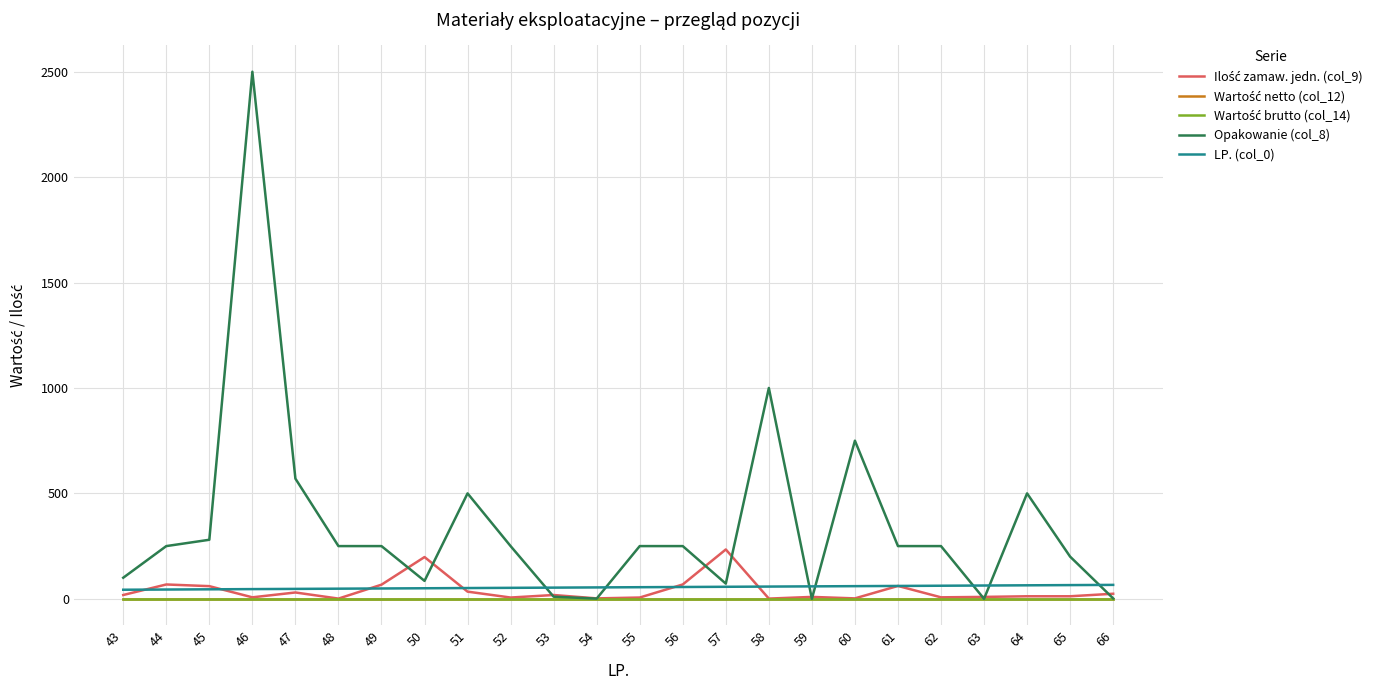

What value does the LP. (col_0) series have at 45?

45